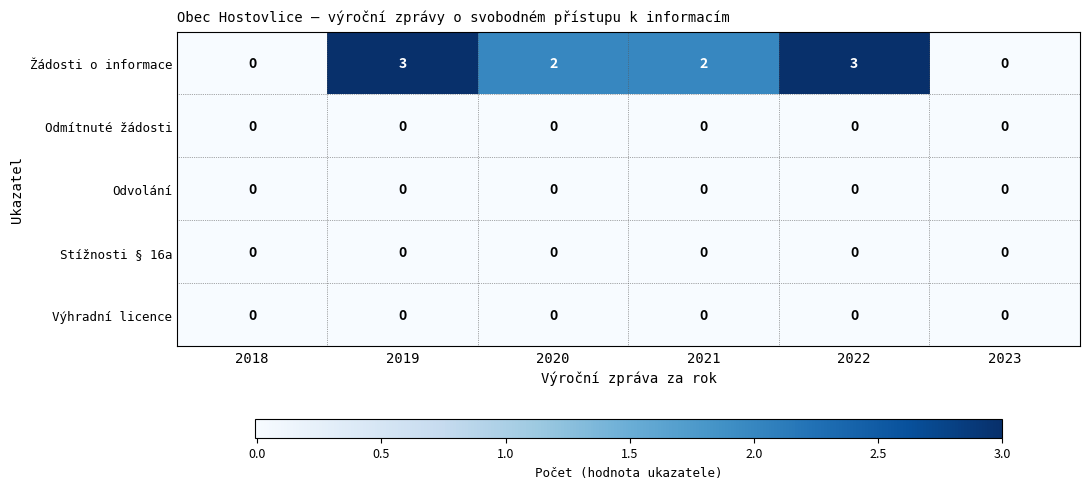

Reading right to left, transcribe all the data shown in this chart.

Žádosti o informace: 2023=0	2022=3	2021=2	2020=2	2019=3	2018=0
Odmítnuté žádosti: 2023=0	2022=0	2021=0	2020=0	2019=0	2018=0
Odvolání: 2023=0	2022=0	2021=0	2020=0	2019=0	2018=0
Stížnosti § 16a: 2023=0	2022=0	2021=0	2020=0	2019=0	2018=0
Výhradní licence: 2023=0	2022=0	2021=0	2020=0	2019=0	2018=0